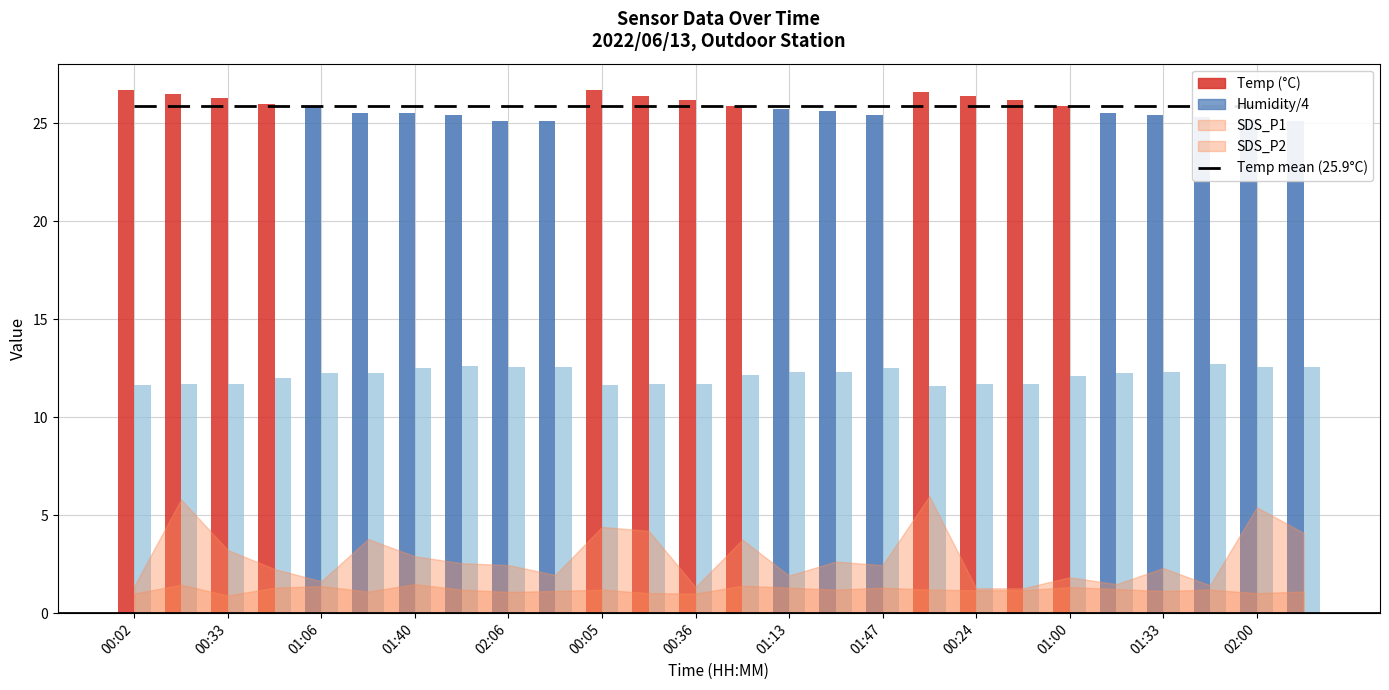

The value of Humidity at 00:51 is 28.4. True or false?

False